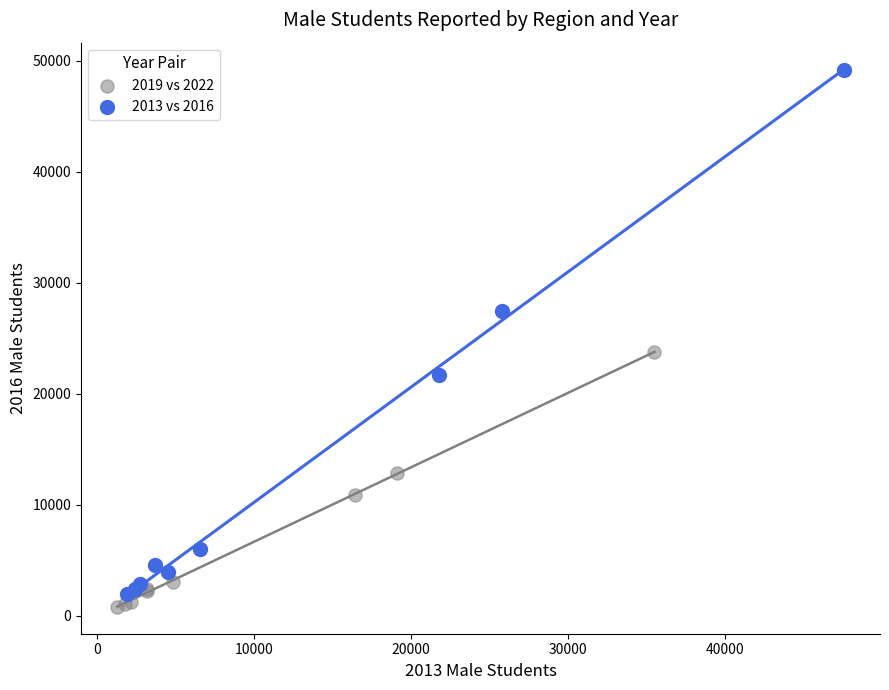

Which series has the widest spread of Y values?

2013 vs 2016